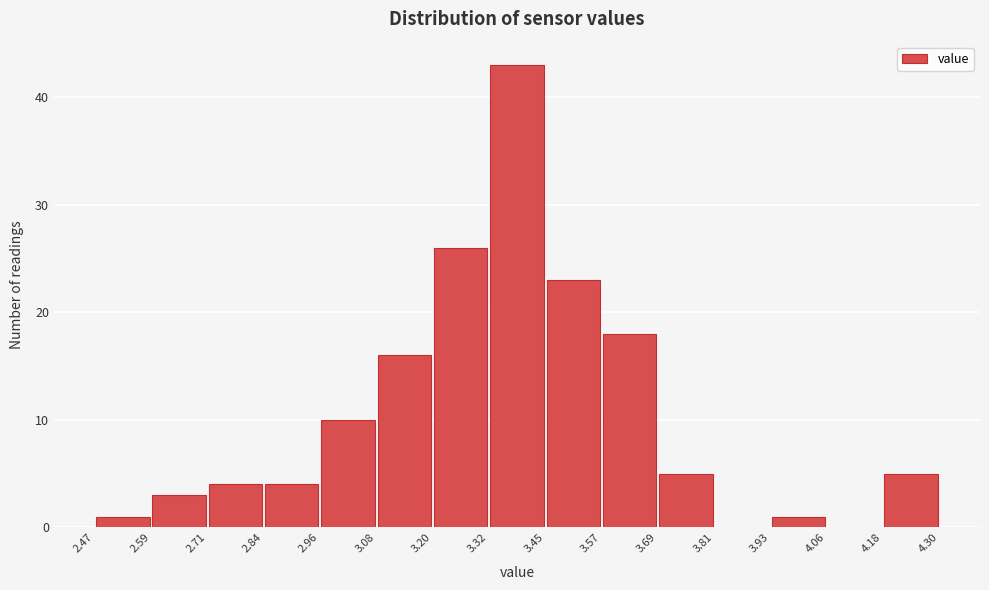

Reading left to right, transcribe this chart: for each bar, give the range it covers on the x-axis and its height. The values are not printed on the chart, so give them approximately, as read against the axis.

2.47 to 2.59: 1
2.59 to 2.71: 3
2.71 to 2.84: 4
2.84 to 2.96: 4
2.96 to 3.08: 10
3.08 to 3.20: 16
3.20 to 3.32: 26
3.32 to 3.45: 43
3.45 to 3.57: 23
3.57 to 3.69: 18
3.69 to 3.81: 5
3.81 to 3.93: 0
3.93 to 4.06: 1
4.06 to 4.18: 0
4.18 to 4.30: 5